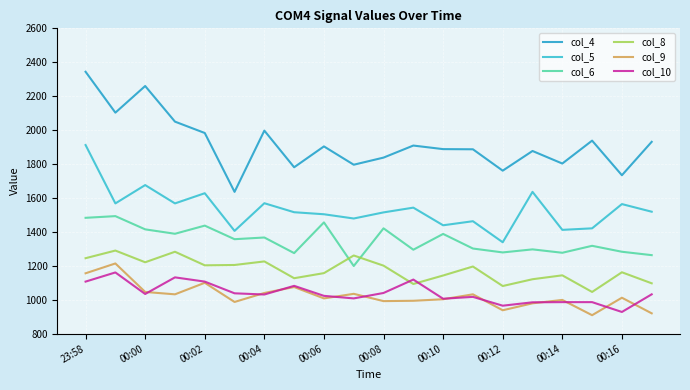

Reading left to right, list all the values displayed in this chart.

col_4: 2344	2103	2260	2050	1983	1636	1997	1781	1904	1796	1838	1909	1888	1887	1761	1877	1803	1938	1734	1931
col_5: 1912	1568	1676	1568	1628	1406	1569	1516	1504	1479	1515	1543	1439	1463	1339	1636	1412	1421	1564	1519
col_6: 1483	1493	1415	1389	1437	1357	1367	1275	1456	1199	1421	1295	1388	1302	1279	1297	1277	1318	1283	1263
col_8: 1245	1290	1221	1283	1203	1205	1226	1127	1157	1261	1201	1093	1143	1196	1081	1121	1144	1046	1162	1097
col_9: 1156	1214	1046	1032	1100	987	1040	1075	1008	1035	992	994	1003	1032	938	979	999	909	1012	920
col_10: 1107	1161	1034	1132	1107	1038	1031	1082	1023	1008	1040	1119	1006	1017	965	985	986	986	928	1032